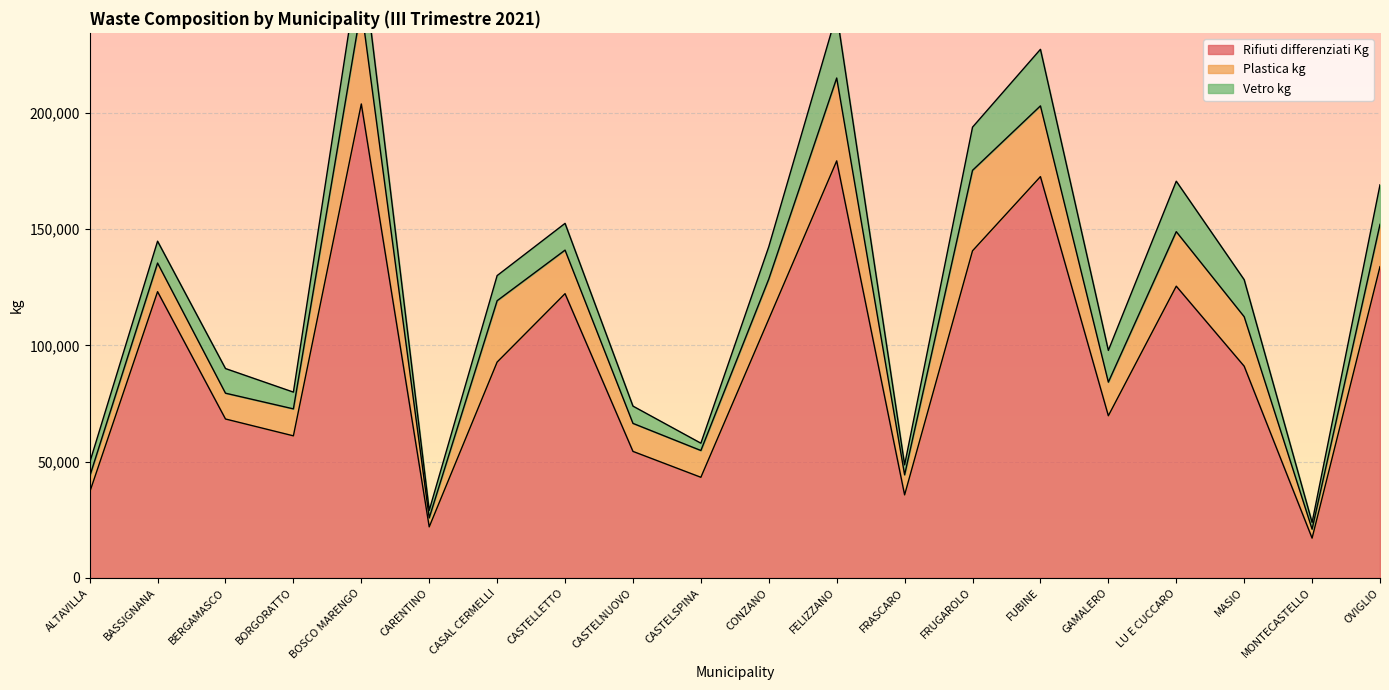

True or false: Rifiuti differenziati Kg and Vetro kg intersect in this chart.

False